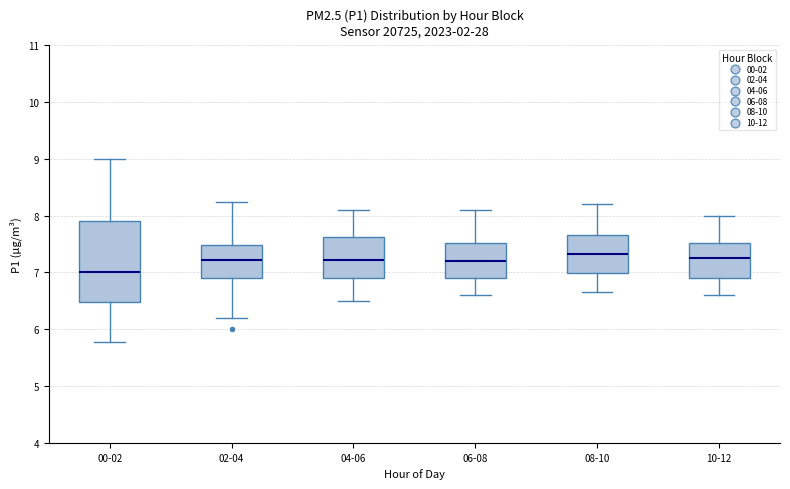

Reading left to right, transcribe this box plot: for each box, give where its median line is, the range the box spans, and where its two whiskers end, as read against the y-axis. The values are not printed on the chart, so give them approximately, as read against the axis.

00-02: median 7.0, box 6.5 to 7.9, whiskers 5.8 to 9.0
02-04: median 7.2, box 6.9 to 7.5, whiskers 6.2 to 8.3
04-06: median 7.2, box 6.9 to 7.6, whiskers 6.5 to 8.1
06-08: median 7.2, box 6.9 to 7.5, whiskers 6.6 to 8.1
08-10: median 7.3, box 7.0 to 7.7, whiskers 6.7 to 8.2
10-12: median 7.3, box 6.9 to 7.5, whiskers 6.6 to 8.0